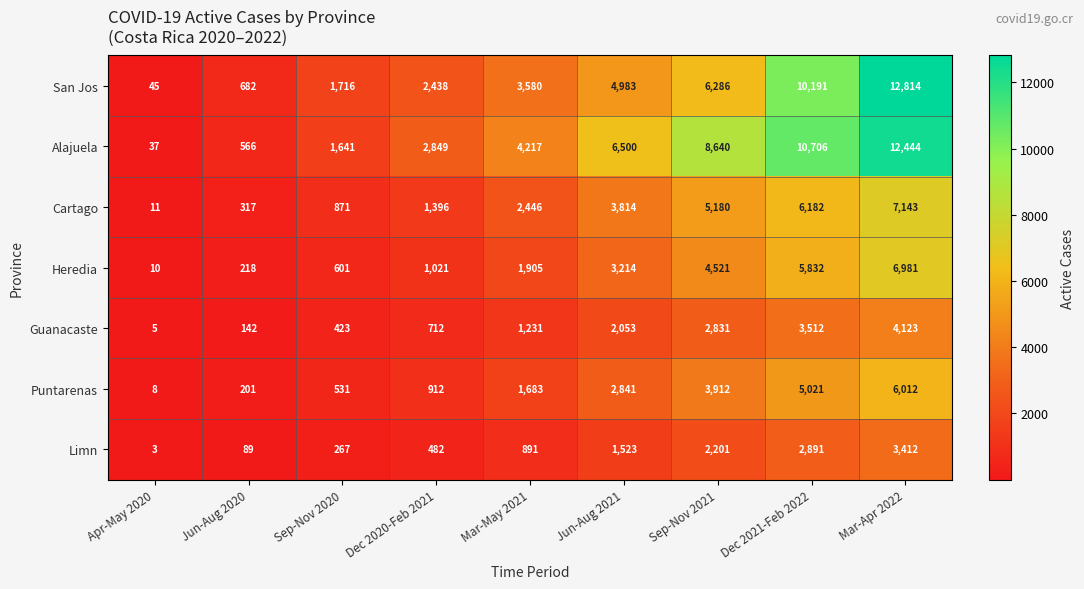

Between Jun-Aug 2021 and Mar-Apr 2022, which series saw the biggest shift?

San Jos